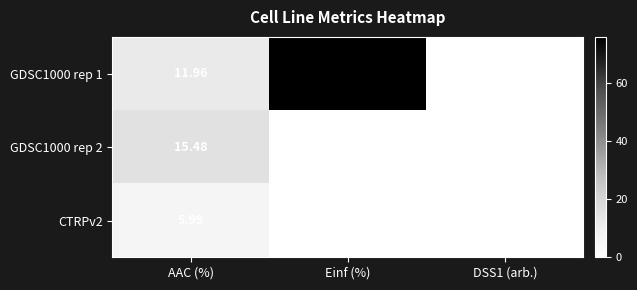

At which label does CTRPv2 reach its peak?

AAC (%)